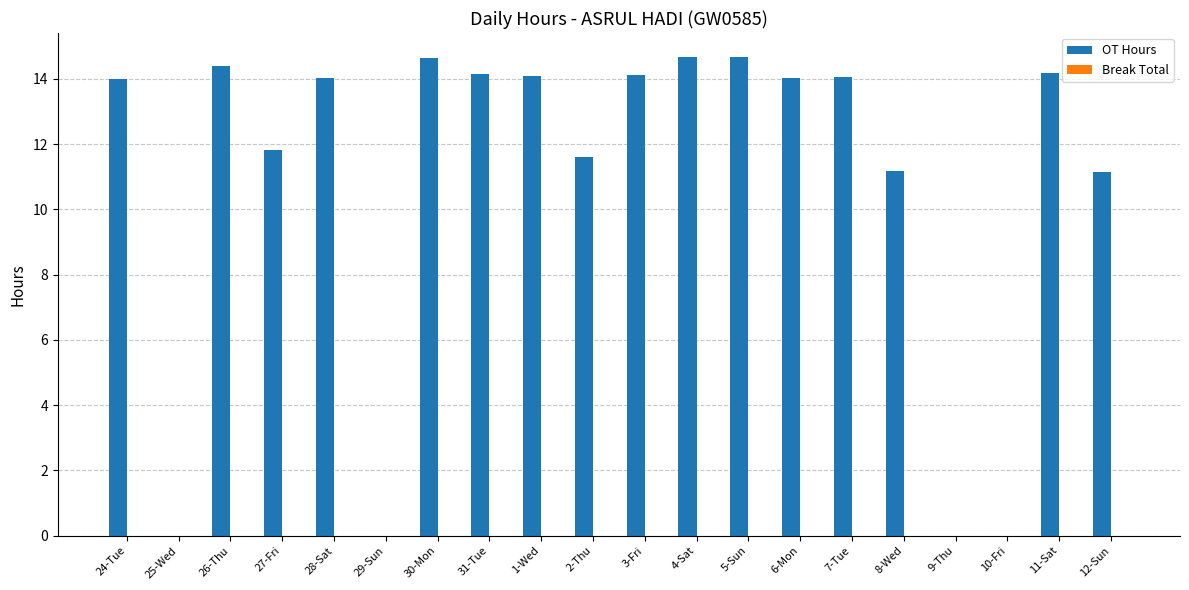

What is the change in value from 29-Sun to 5-Sun?

+14.7